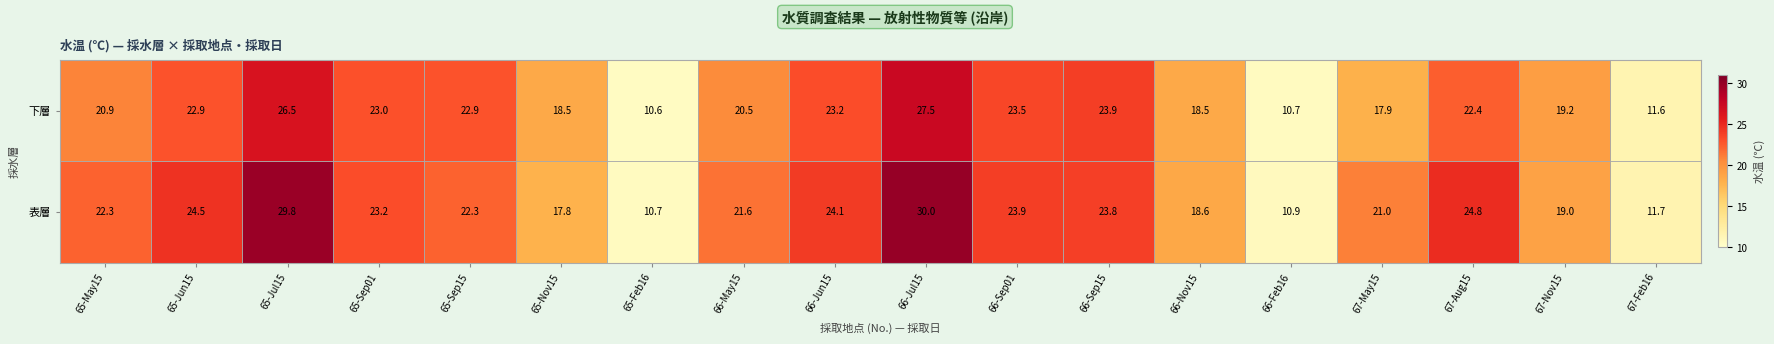

What is the spread (max minus min) of values at 67-Feb16?

0.1